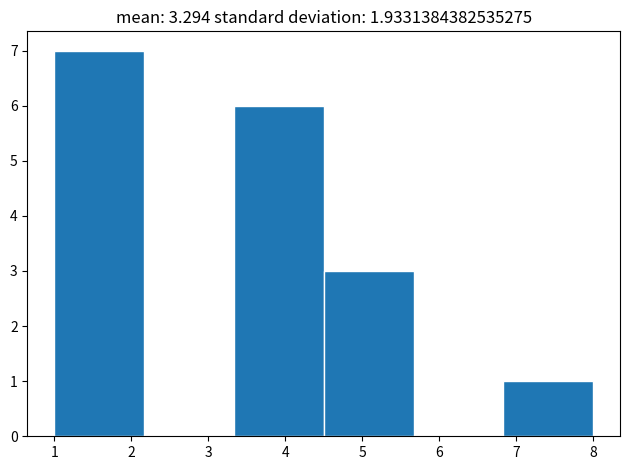

Reading left to right, list every bar in this chart as the range it spans on the x-axis followed by its height. Neither the bar edges nor the heights are printed on the chart, so give them approximately, as read against the axes.

1.0 to 2.2: 7
2.2 to 3.3: 0
3.3 to 4.5: 6
4.5 to 5.7: 3
5.7 to 6.8: 0
6.8 to 8.0: 1